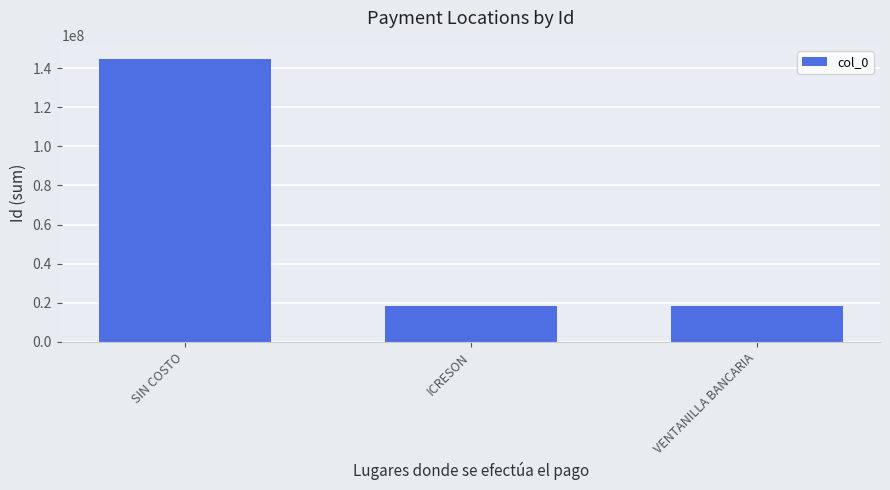

What is the label of the 3rd bar from the left?

VENTANILLA BANCARIA